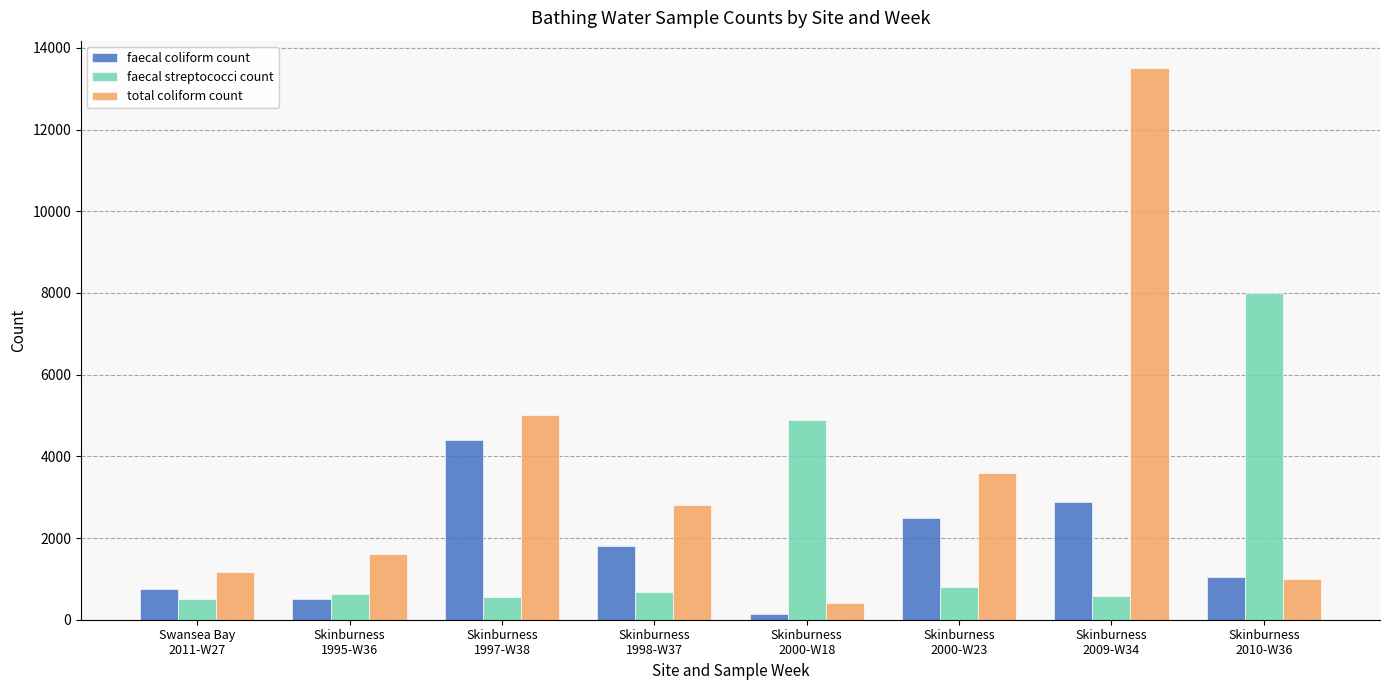

Which series has the largest range (max minus min)?

total coliform count